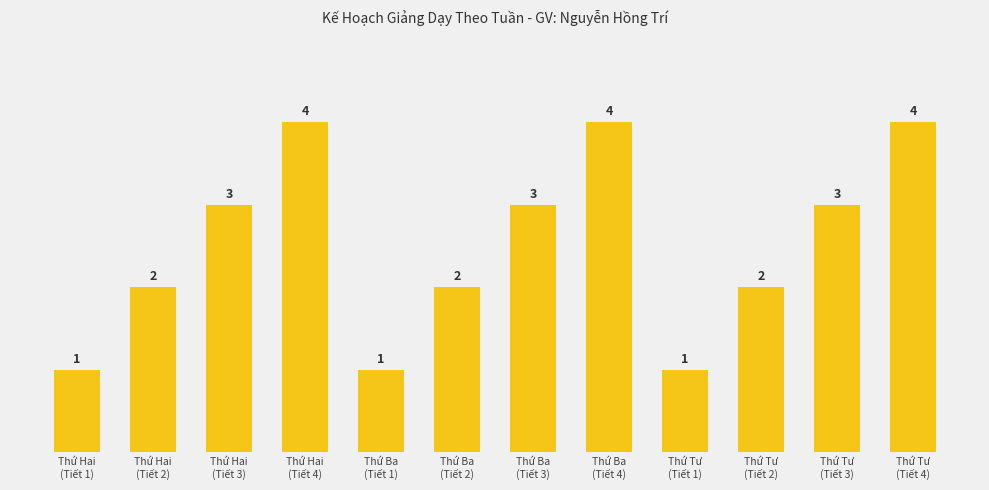

Which has a higher value, Thứ Tư
(Tiết 2) or Thứ Ba
(Tiết 1)?

Thứ Tư
(Tiết 2)